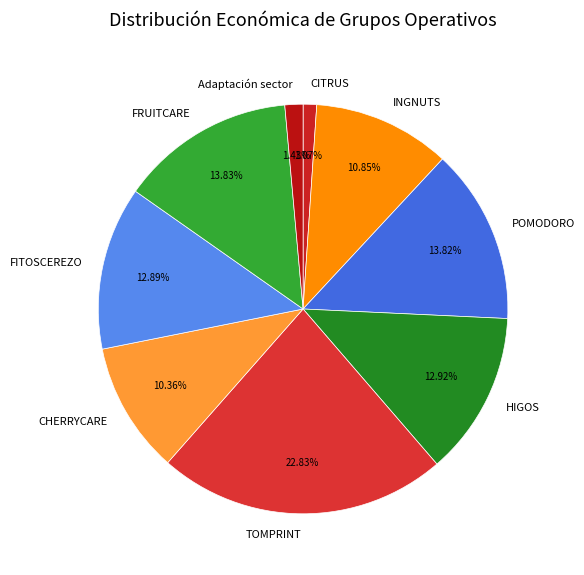

True or false: FITOSCEREZO accounts for 19% of the total.

False